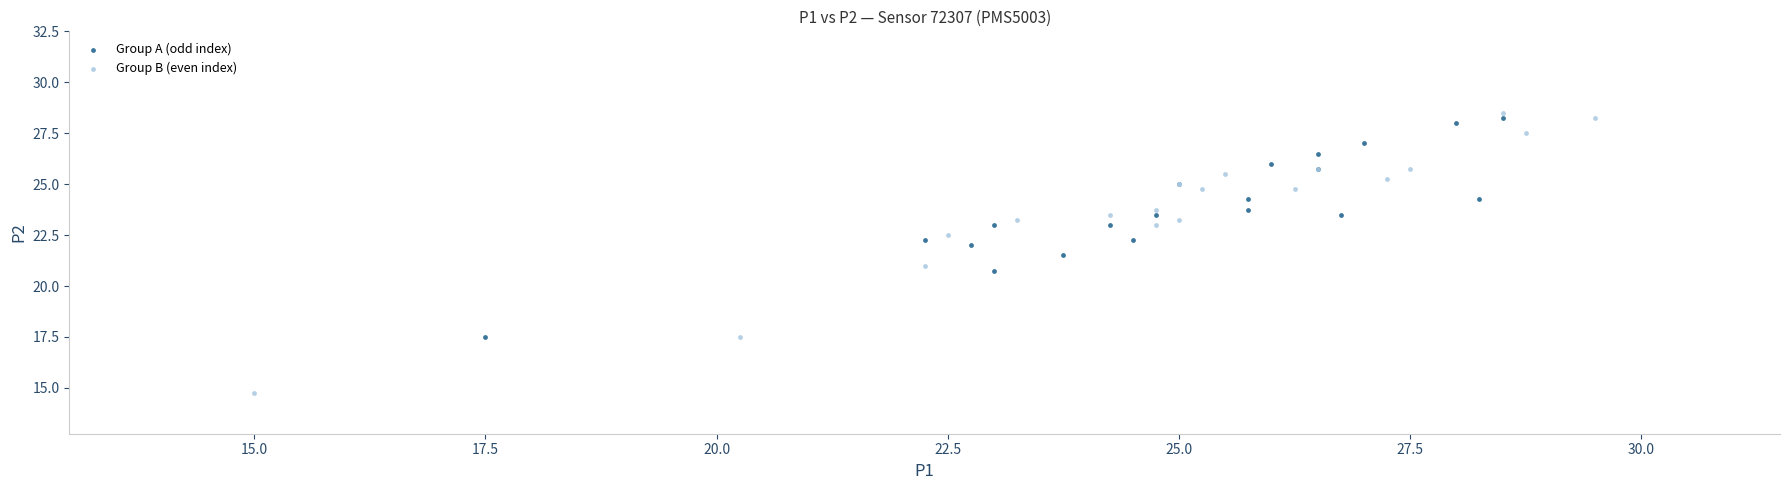

Which series has the widest spread of Y values?

Group B (even index)